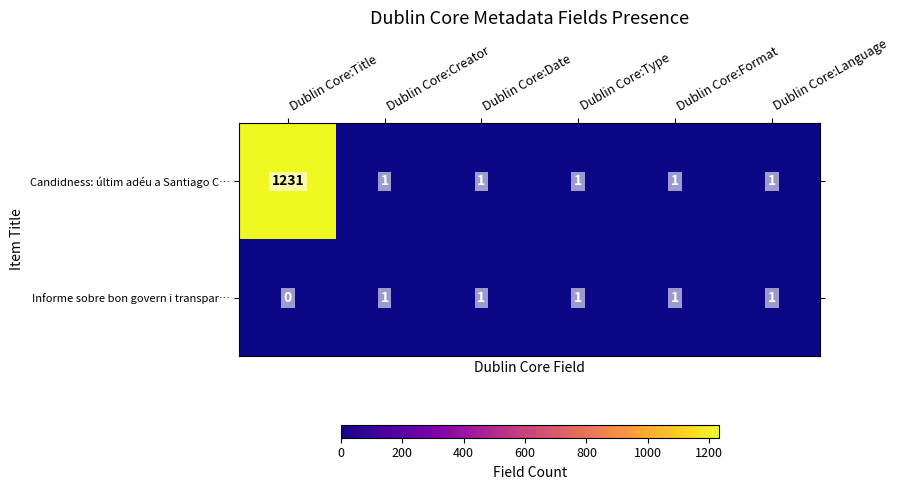

Reading right to left, list all the values displayed in this chart.

Candidness: últim adéu a Santiago C…: 1	1	1	1	1	1231
Informe sobre bon govern i transpar…: 1	1	1	1	1	0